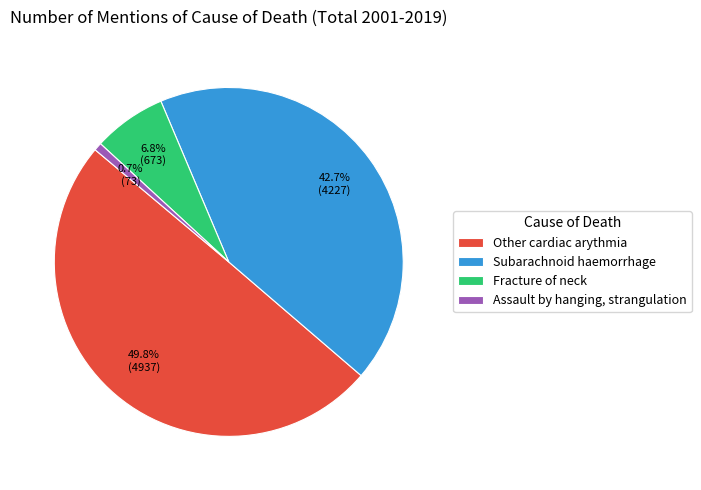

Which category has the smallest portion of the pie?

Assault by hanging, strangulation